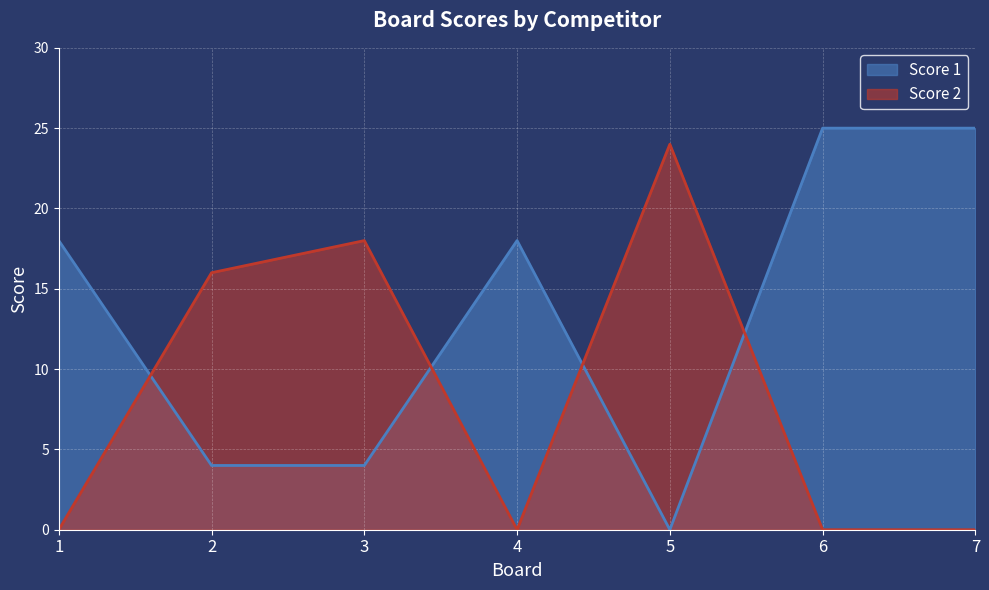

True or false: Score 2 has a value of -15 at 7.

False